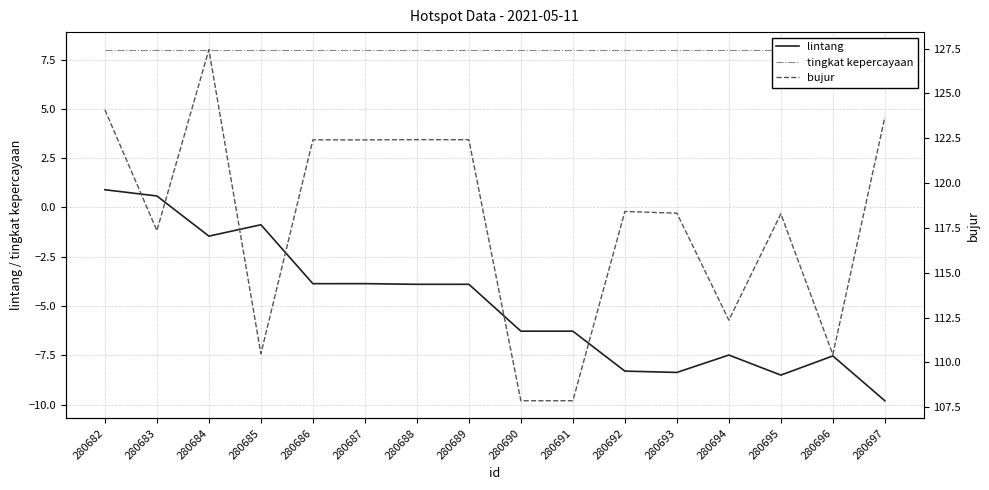

What are all the series names shown in the legend?

lintang, tingkat kepercayaan, bujur